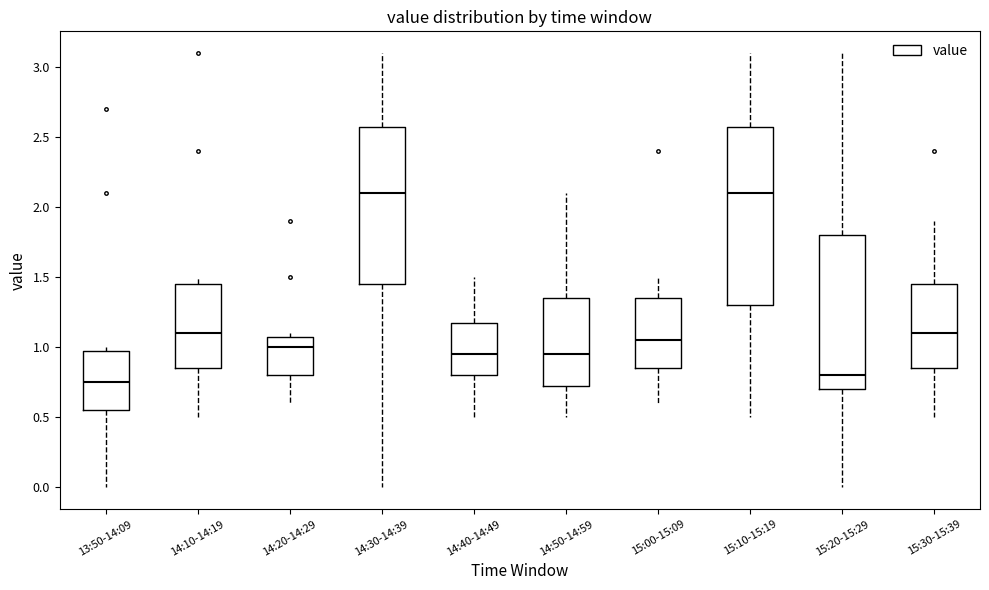

Where is the lower edge of the box for 15:10-15:19 on the y-axis? The values are not printed on the chart, so give them approximately, as read against the axis.

1.30